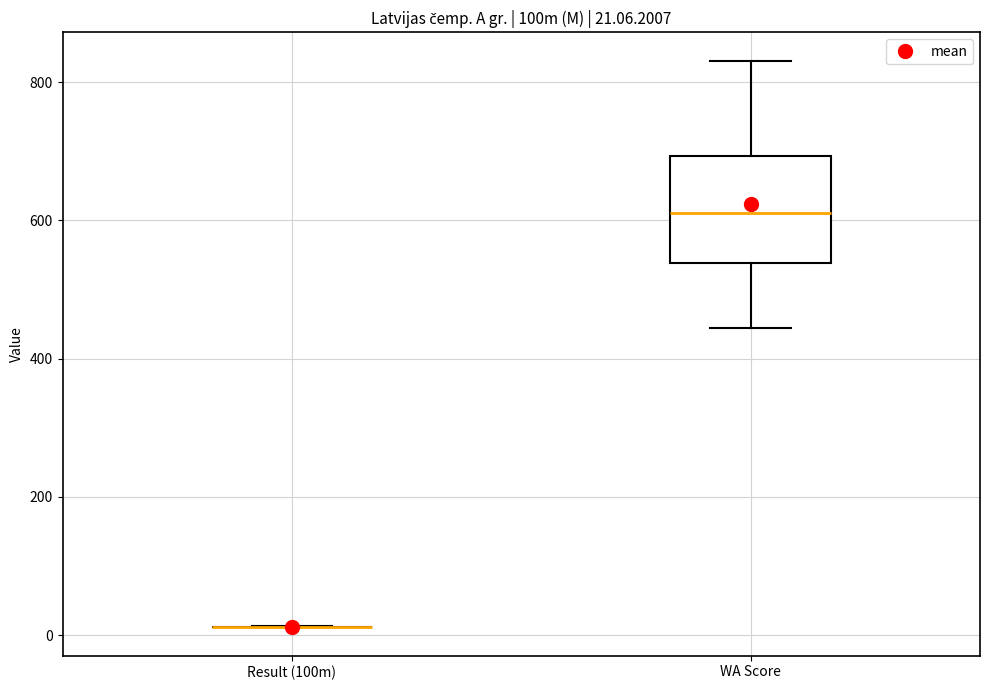

Comparing the boxes themselves (not the whiskers), which one is the tallest?

WA Score